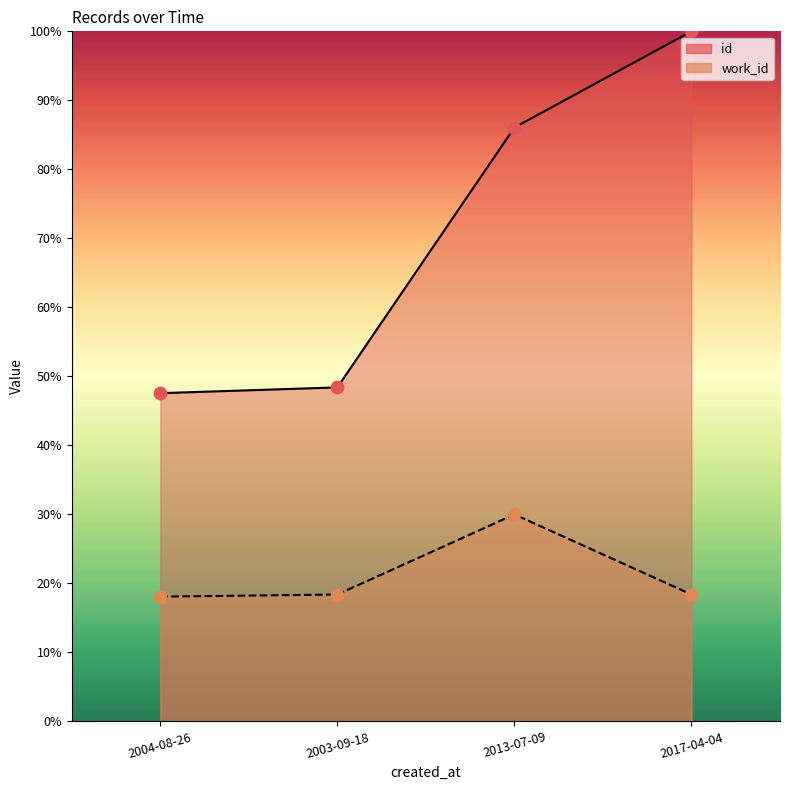

Is the value of id at 2003-09-18 greater than the value of work_id at 2004-08-26?

Yes